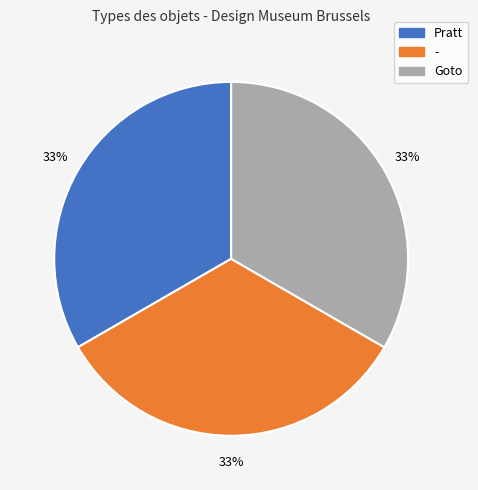

Approximately how many times larger is the value at - compared to Pratt?

1.0